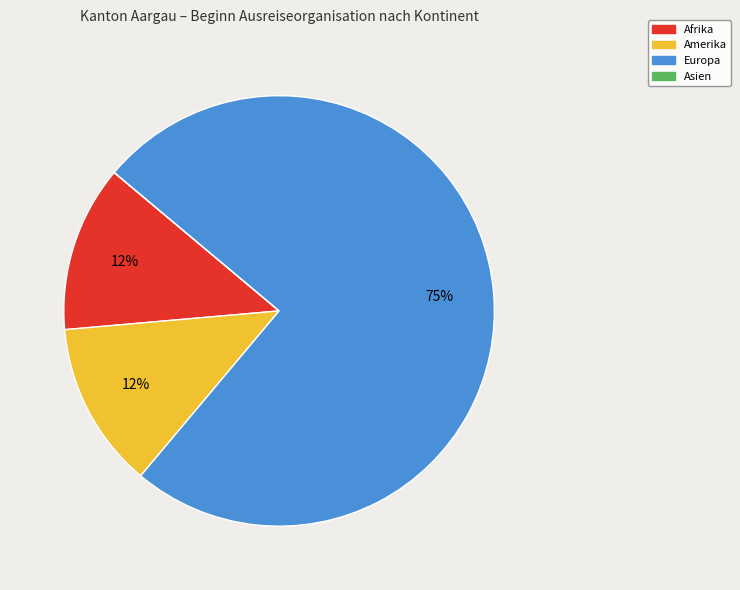

Do Europa and Amerika together represent more than half of the pie?

Yes